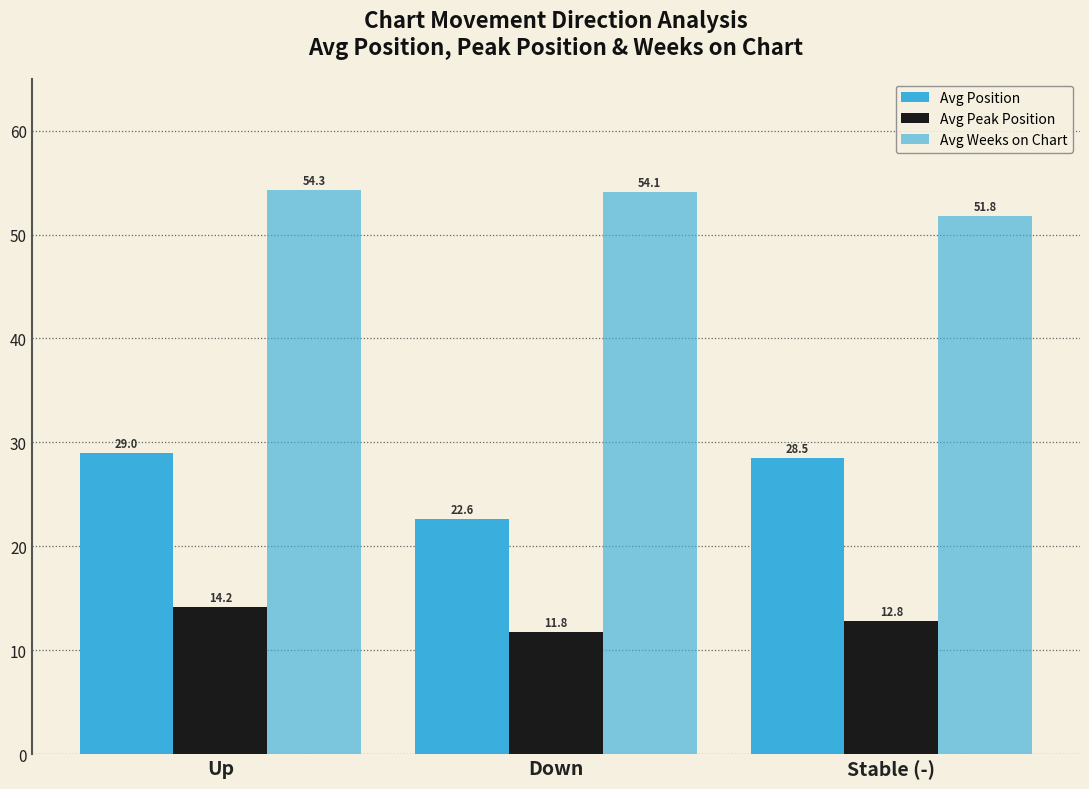

Read the Avg Peak Position value at Down.

11.8